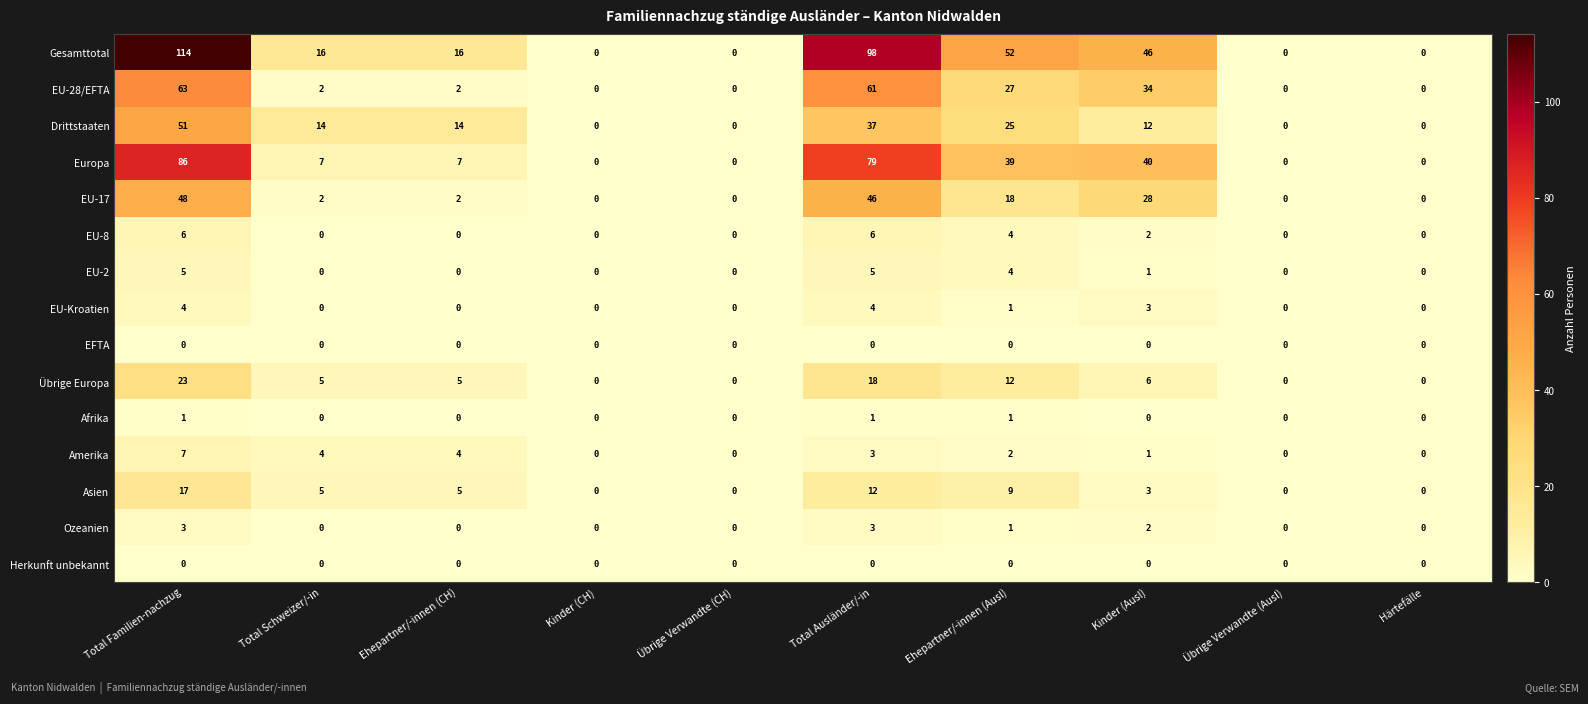

Which series has the largest total across all categories?

Gesamttotal